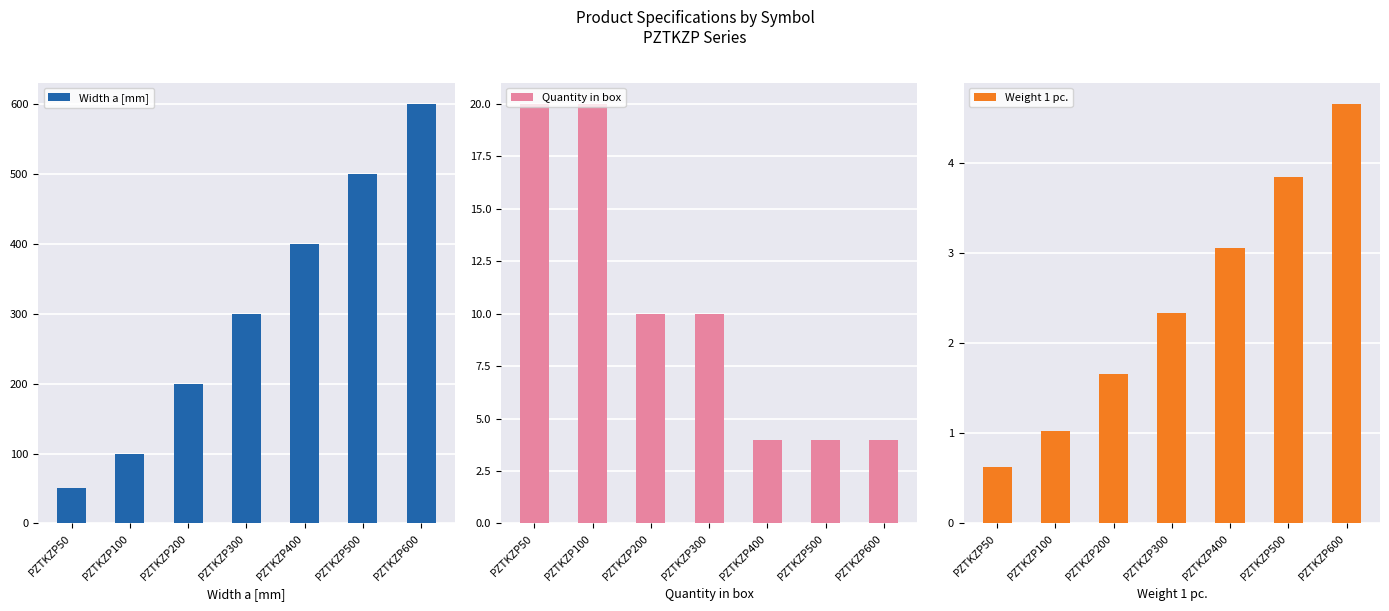

What are all the series names shown in the legend?

Width a [mm], Quantity in box, Weight 1 pc.